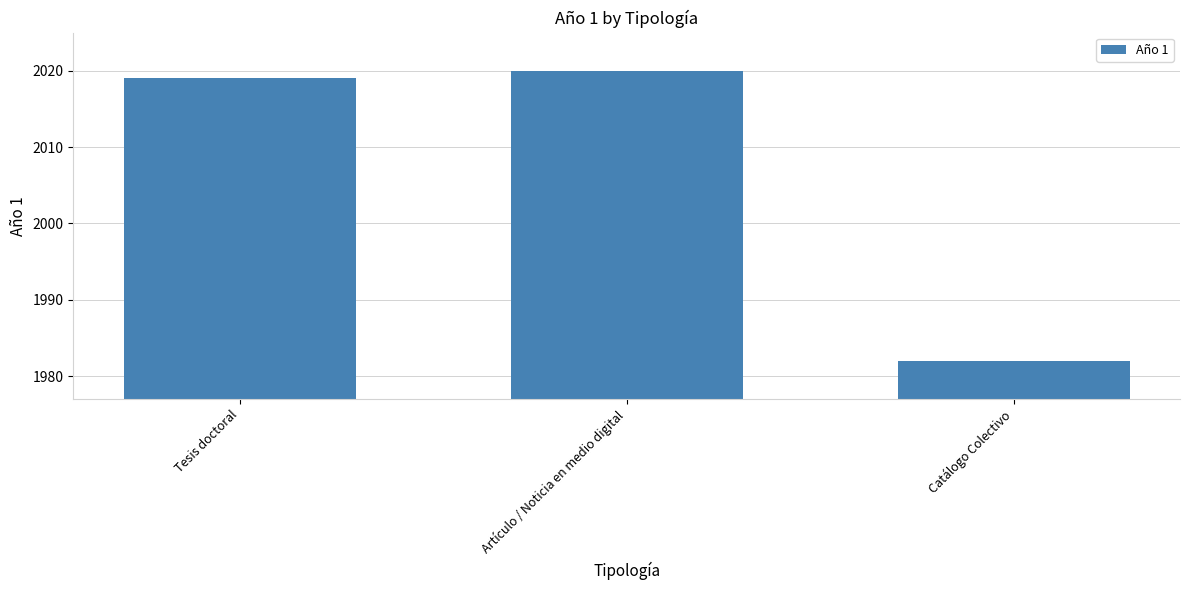

What is the difference between the values at Tesis doctoral and Artículo / Noticia en medio digital?

1